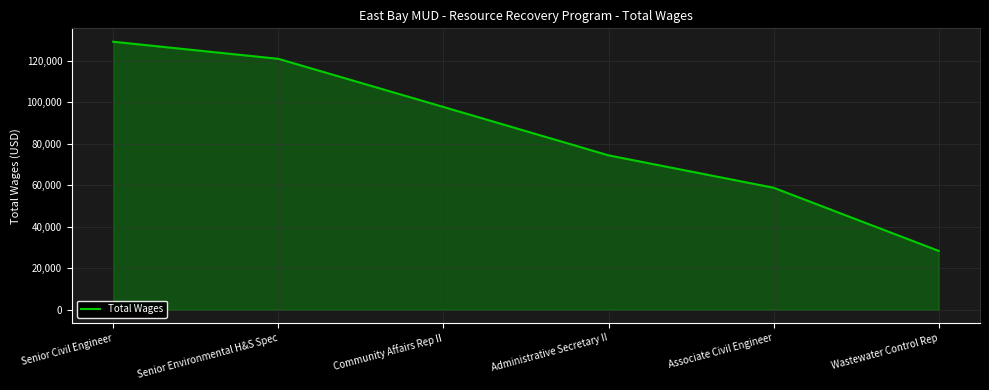

Reading left to right, transcribe all the data shown in this chart.

Senior Civil Engineer=129283	Senior Environmental H&S Spec=121043	Community Affairs Rep II=97816	Administrative Secretary II=74482	Associate Civil Engineer=58845	Wastewater Control Rep=28387